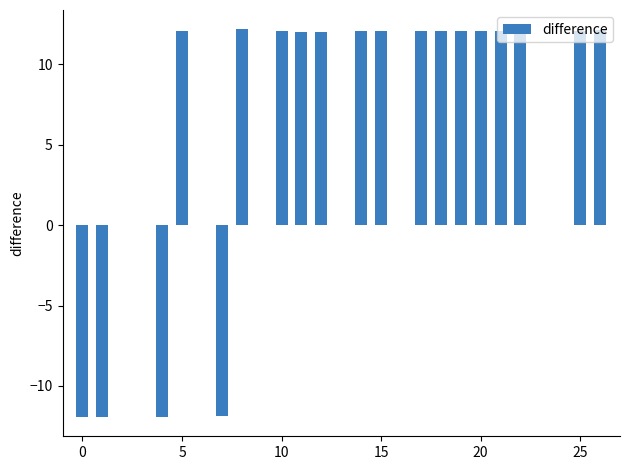

What is the sum of all values?

133.6